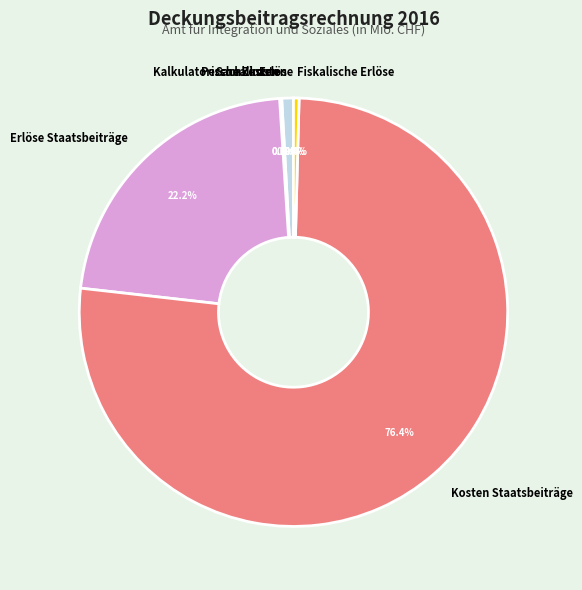

Which slice is the largest?

Kosten Staatsbeiträge